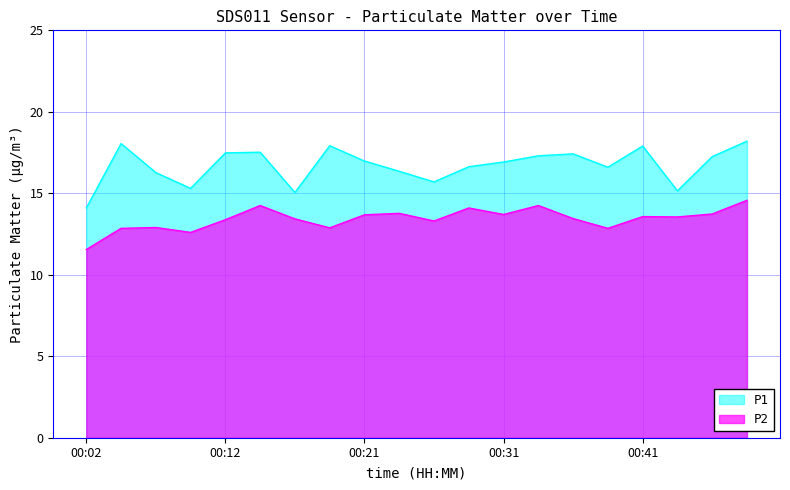

What is the average value of the P2 series?

13.4